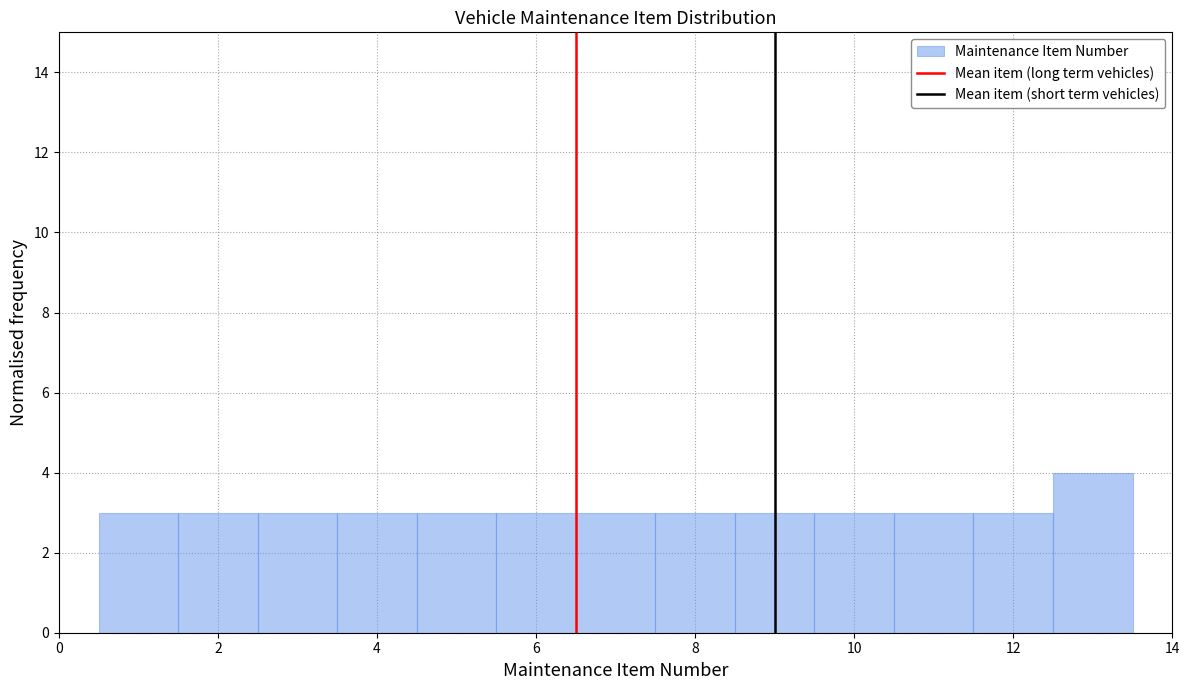

Reading left to right, transcribe this chart: for each bar, give the range it covers on the x-axis and its height. Neither the bar edges nor the heights are printed on the chart, so give them approximately, as read against the axes.

0.5 to 1.5: 3
1.5 to 2.5: 3
2.5 to 3.5: 3
3.5 to 4.5: 3
4.5 to 5.5: 3
5.5 to 6.5: 3
6.5 to 7.5: 3
7.5 to 8.5: 3
8.5 to 9.5: 3
9.5 to 10.5: 3
10.5 to 11.5: 3
11.5 to 12.5: 3
12.5 to 13.5: 4